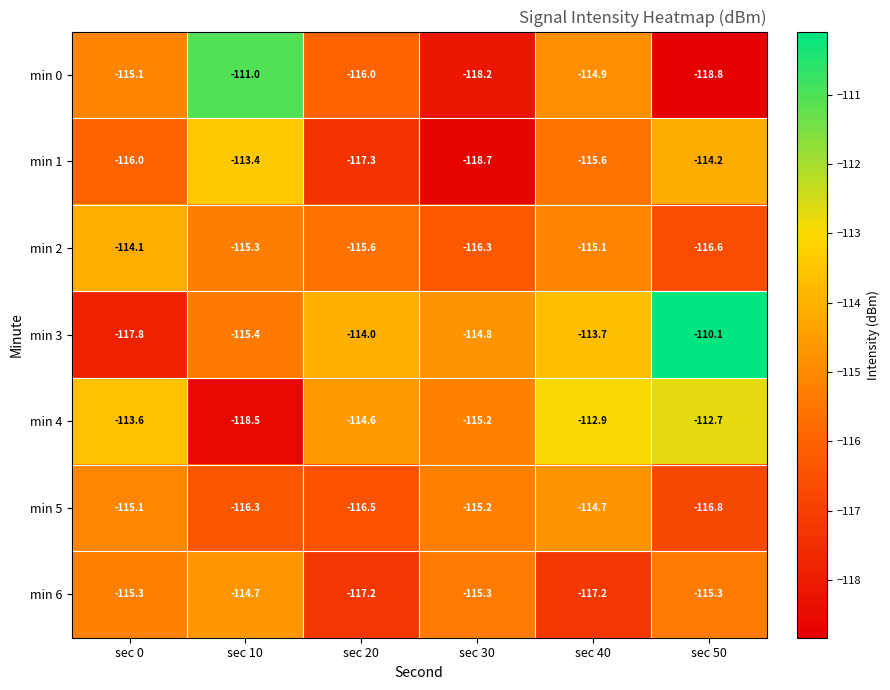

Rank the categories by min 2 value from lowest to highest.

sec 50, sec 30, sec 20, sec 10, sec 40, sec 0